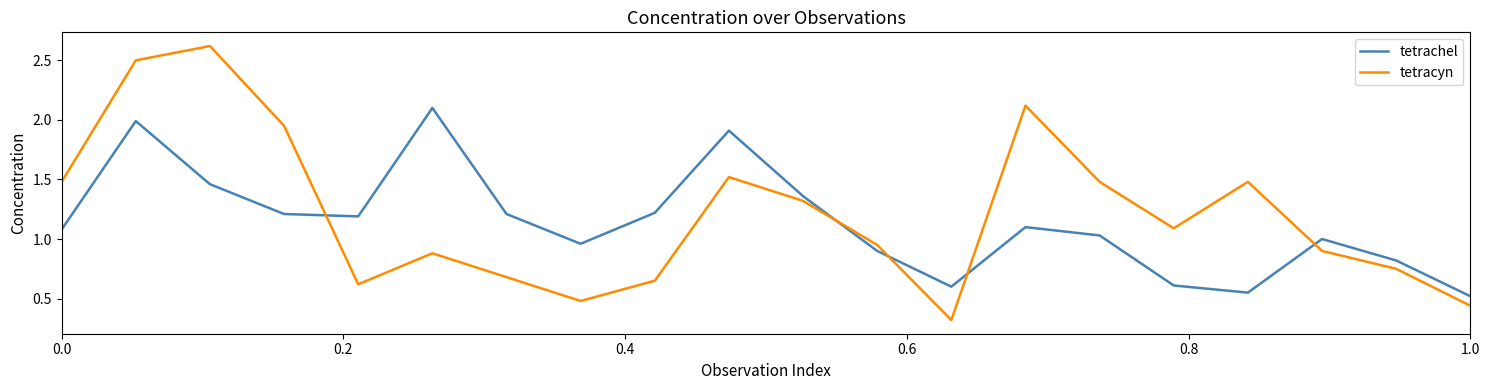

Which series ends up on top after the final intersection of tetrachel and tetracyn?

tetrachel